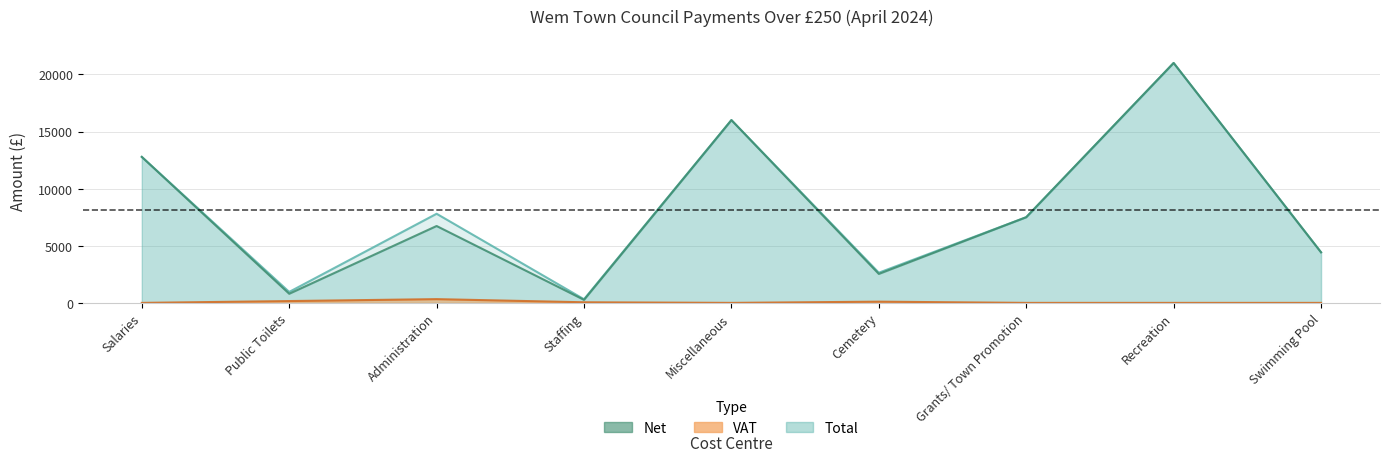

Which has a higher value, Recreation or Public Toilets?

Recreation